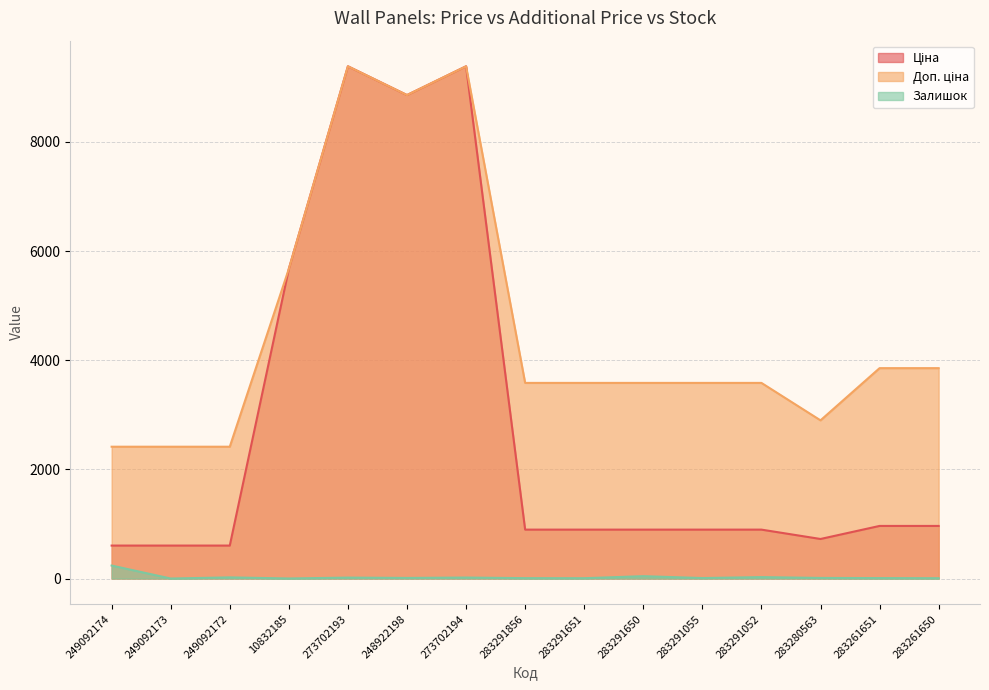

Where is the first local maximum for Залишок?

249092172